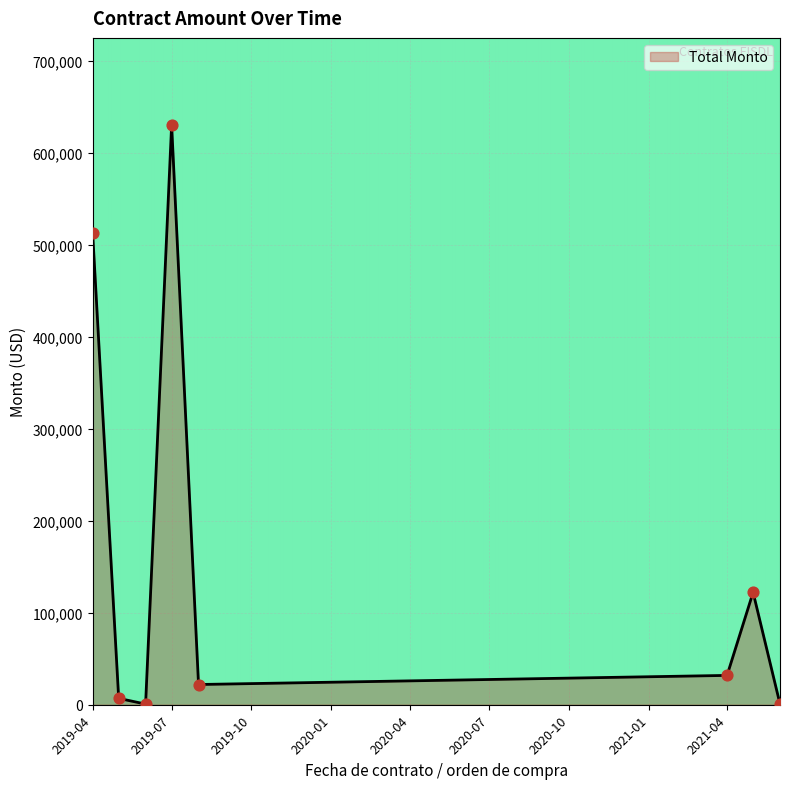

What is the difference between the maximum and second lowest values?

629916.9